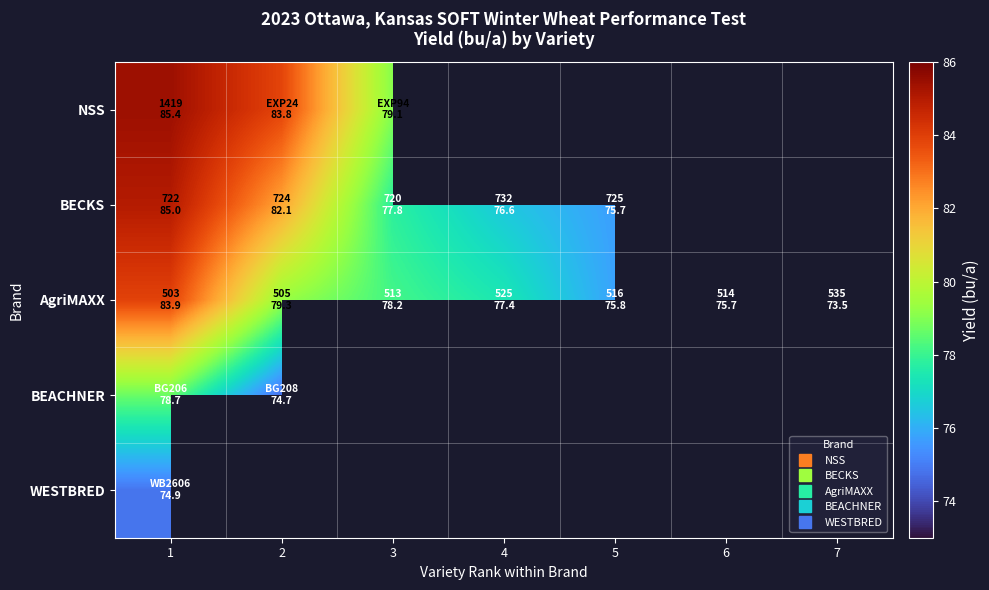

Which label corresponds to the largest value in the chart?

1